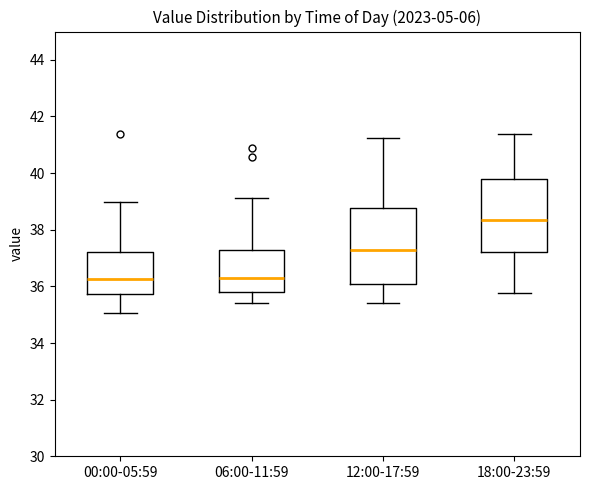

Reading left to right, transcribe this box plot: for each box, give where its median line is, the range the box spans, and where its two whiskers end, as read against the y-axis. The values are not printed on the chart, so give them approximately, as read against the axis.

00:00-05:59: median 36.2, box 35.8 to 37.2, whiskers 35.0 to 39.0
06:00-11:59: median 36.4, box 35.8 to 37.4, whiskers 35.4 to 39.2
12:00-17:59: median 37.2, box 36.0 to 38.8, whiskers 35.4 to 41.2
18:00-23:59: median 38.4, box 37.2 to 39.8, whiskers 35.8 to 41.4